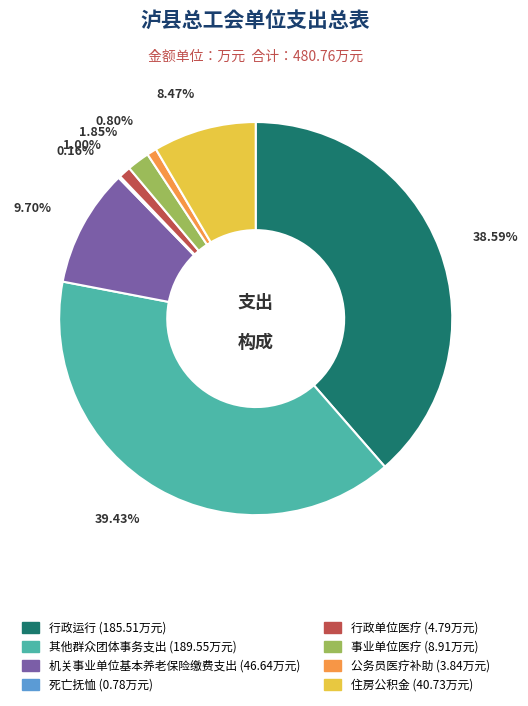

To the nearest percent, what portion does 行政单位医疗 represent?

1%